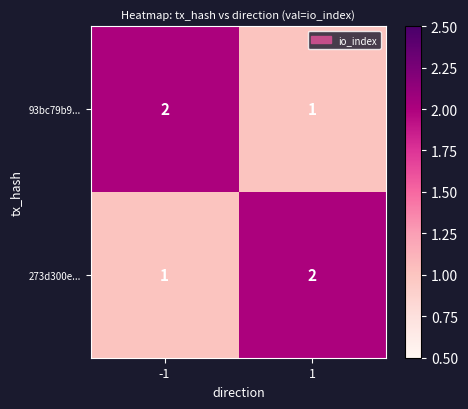

Rank the categories by 93bc79b9... value from lowest to highest.

1, -1